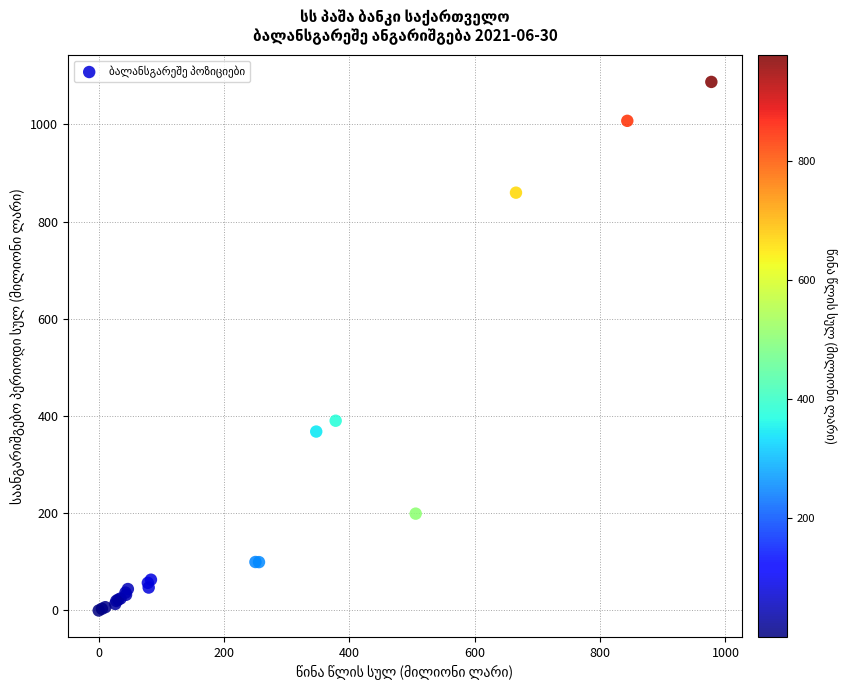

What Y value in the scatter plot is closest to 543?

390.4